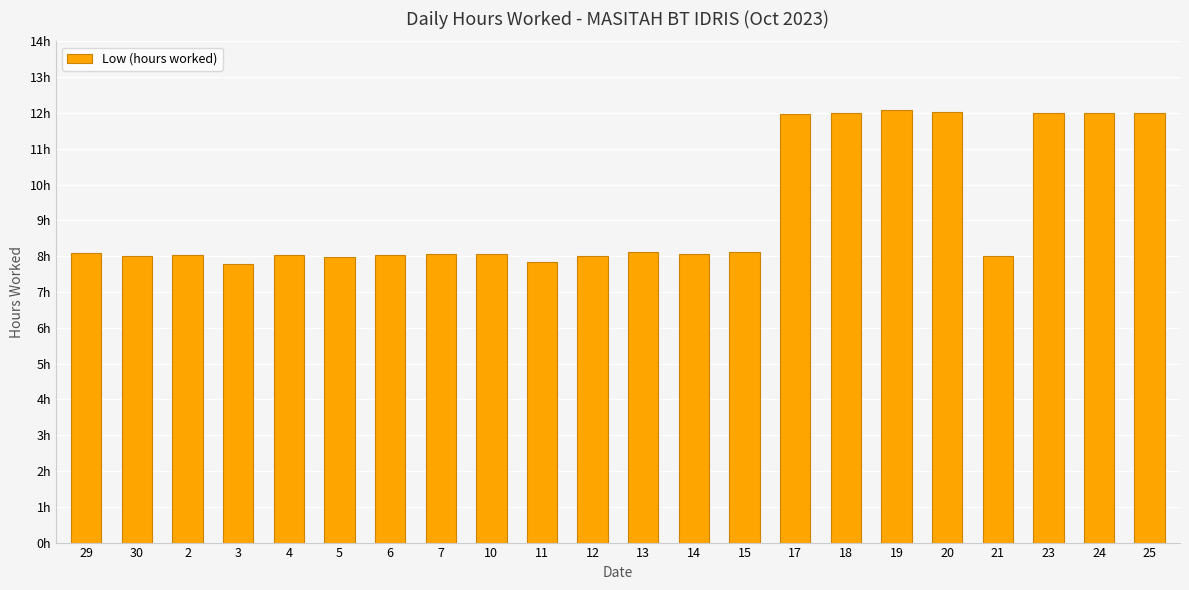

What value does the data have at 17?

12.0